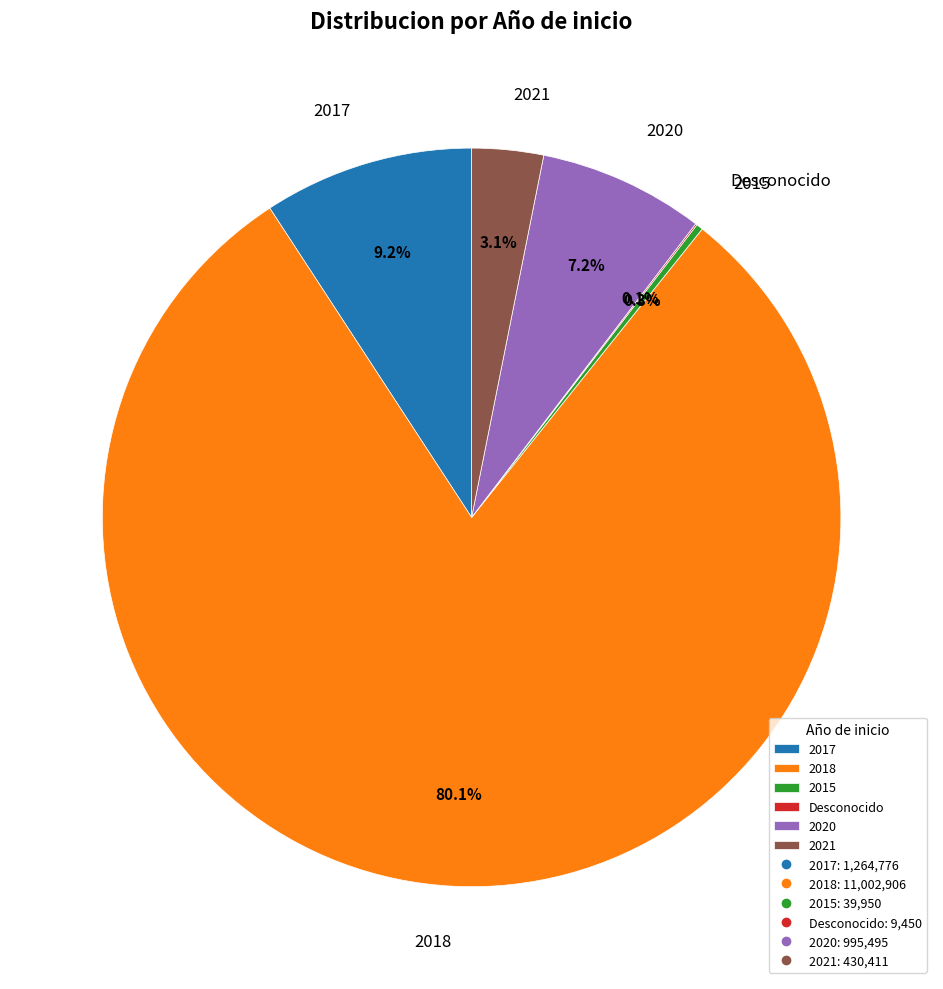

Which slice is the largest?

2018